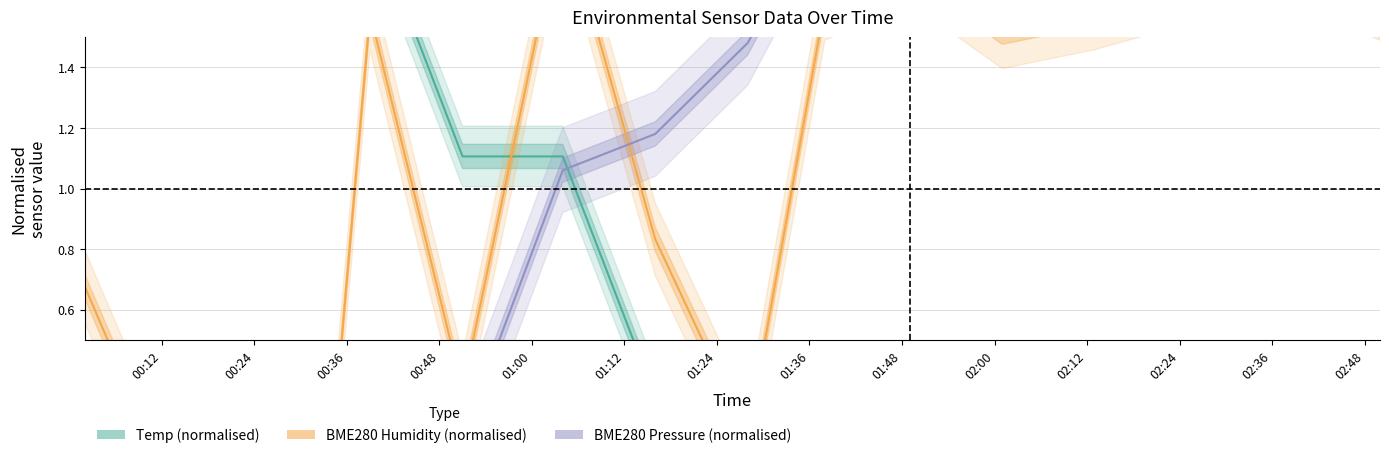

How many positive values does the BME280 Pressure (normalised) series have?

12